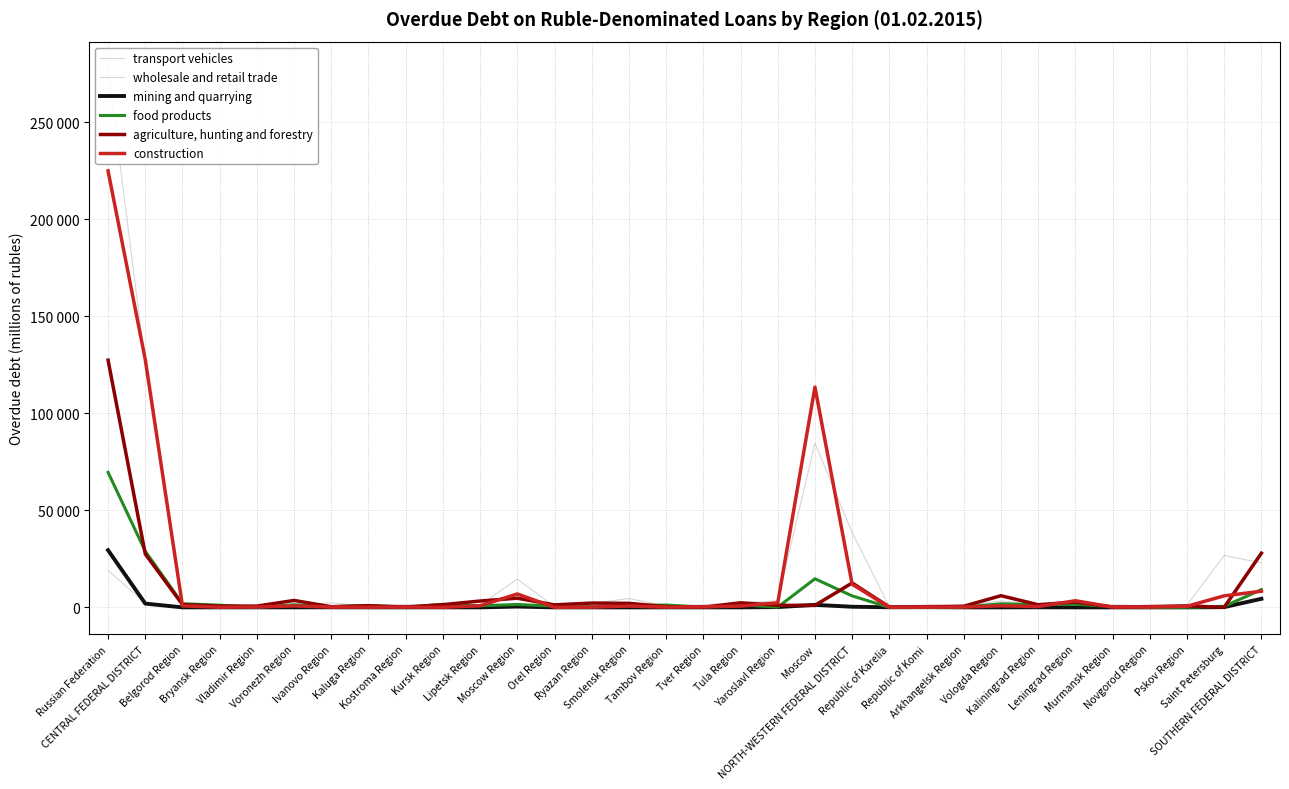

True or false: wholesale and retail trade and construction intersect in this chart.

True